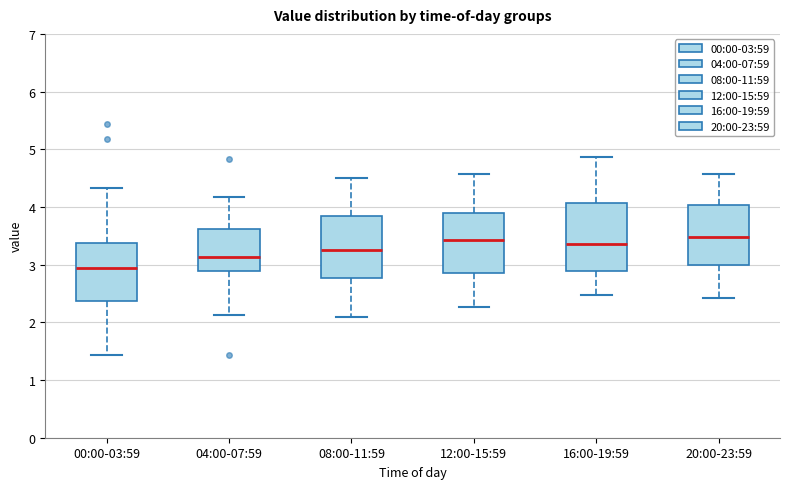

Which box has the lowest median line?

00:00-03:59